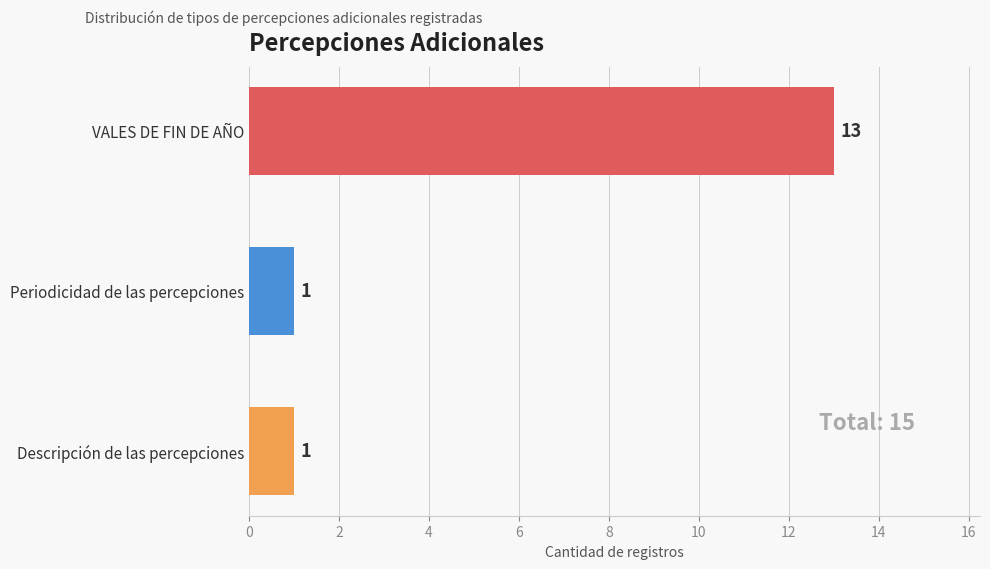

Reading bottom to top, extract all data points from this chart.

Descripción de las percepciones=1	Periodicidad de las percepciones=1	VALES DE FIN DE AÑO=13